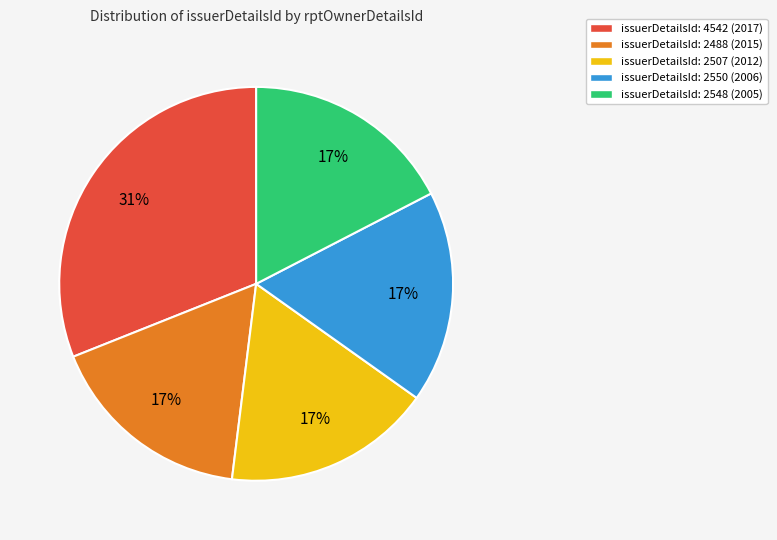

Which slice is the largest?

issuerDetailsId: 4542 (2017)